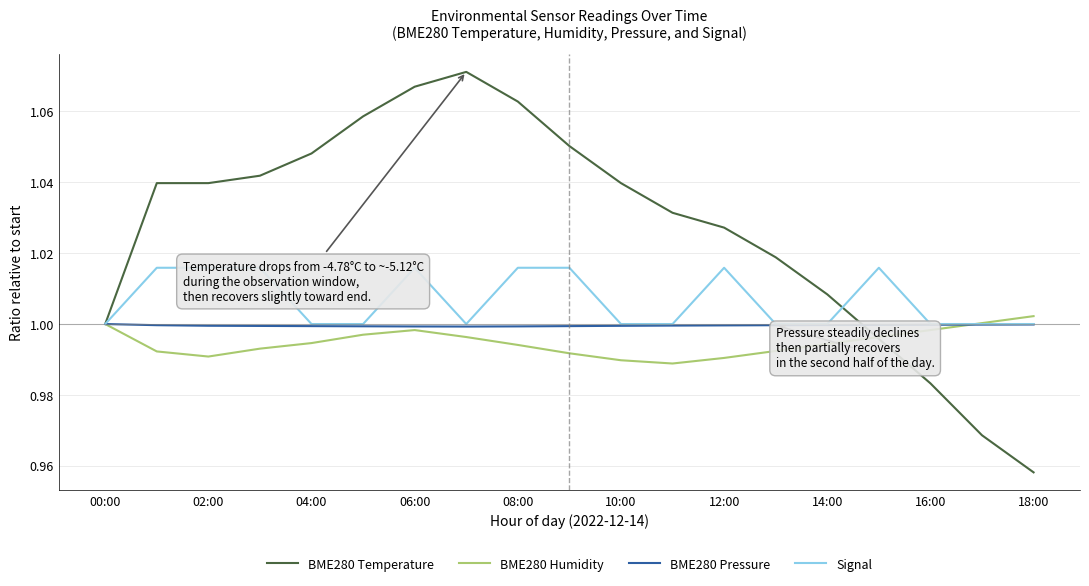

Which series has the largest total across all categories?

BME280 Temperature